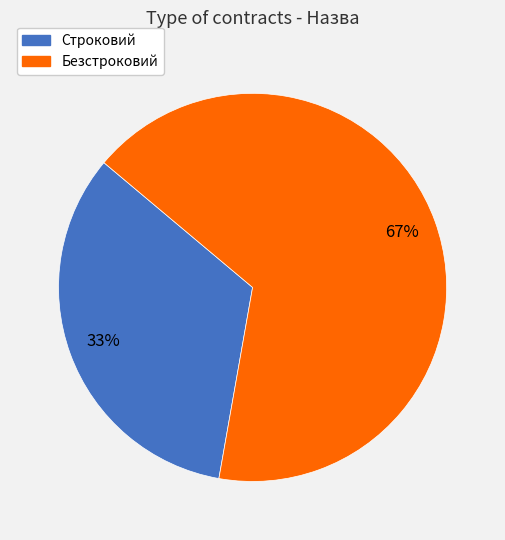

To the nearest percent, what is the average slice percentage?

50%